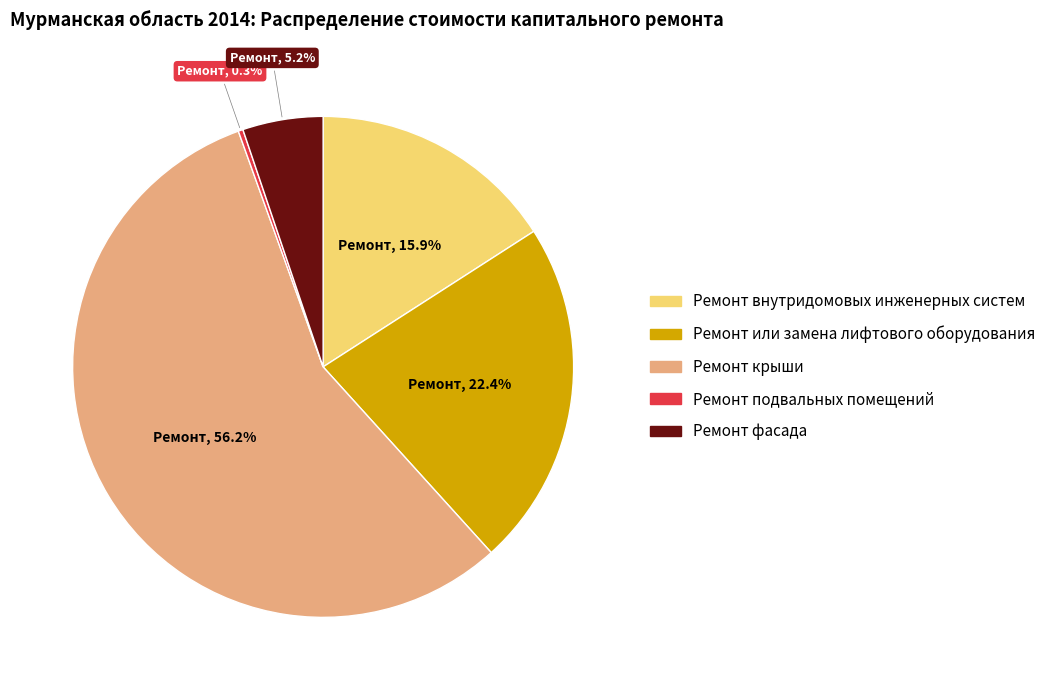

Does any single category account for the majority?

Yes